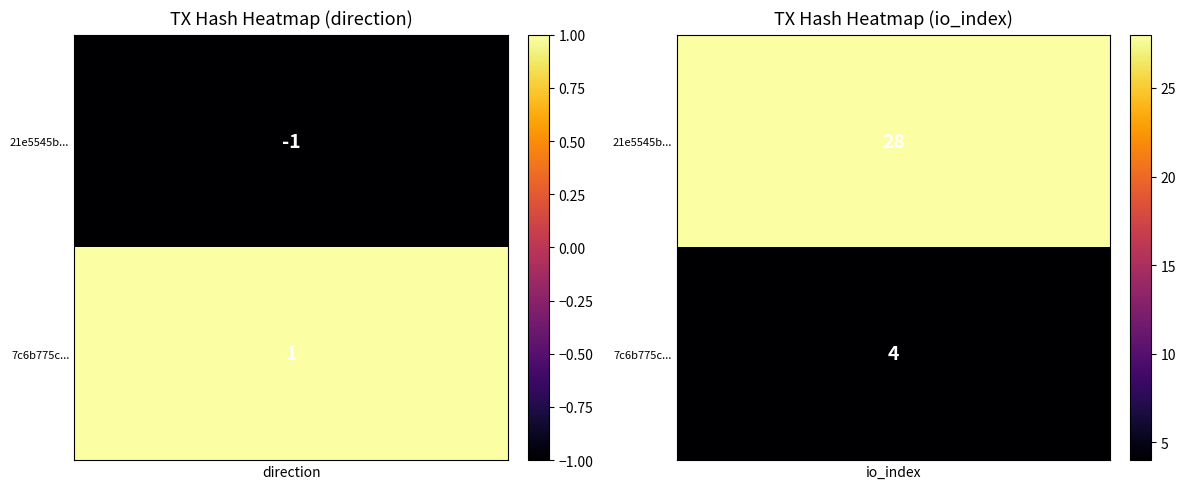

What is the sum of all 21e5545b values?

27